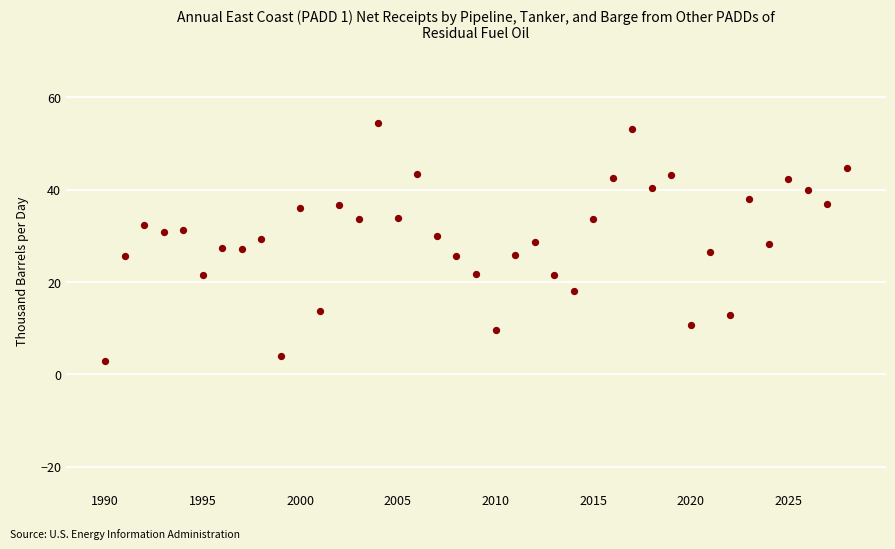

What is the range of X values (max minus min)?

38.0